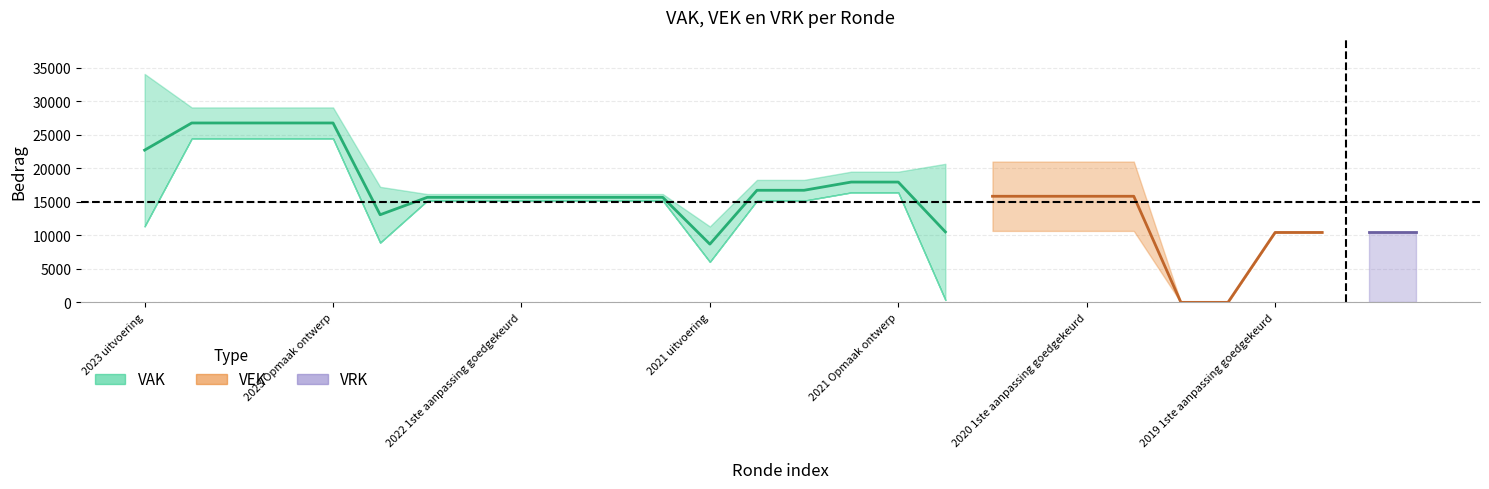

Reading left to right, list all the values displayed in this chart.

VAK: 2023 uitvoering=34080	2023 1ste aanpassing goedgekeurd=29080	2023 1ste aanpassing ontwerp=29080	2023 Opmaak goedgekeurd=29080	2023 Opmaak ontwerp=29080	2022 uitvoering=17234	2022 2de aanpassing goedgekeurd=16158	2022 2de aanpassing ontwerp=16158	2022 1ste aanpassing goedgekeurd=16158	2022 1ste aanpassing ontwerp=16158	2022 Opmaak goedgekeurd=16158	2022 Opmaak ontwerp=16158	2021 uitvoering=11328	2021 1ste aanpassing goedgekeurd=18270	2021 1ste aanpassing ontwerp=18270	2021 Opmaak goedgekeurd=19495	2021 Opmaak ontwerp=19495	2020 uitvoering=20668	2020 2de aanpassing goedgekeurd=21000	2020 2de aanpassing ontwerp=21000	2020 1ste aanpassing goedgekeurd=21000	2020 1ste aanpassing ontwerp=21000	2020 Opmaak goedgekeurd=0	2020 Opmaak ontwerp=0	2019 1ste aanpassing goedgekeurd=10428	2019 1ste aanpassing ontwerp=10428	2019 opmaak goedgekeurd=0	2019 opmaak ontwerp=0
VEK: 2023 uitvoering=11346	2023 1ste aanpassing goedgekeurd=24445	2023 1ste aanpassing ontwerp=24445	2023 Opmaak goedgekeurd=24445	2023 Opmaak ontwerp=24445	2022 uitvoering=8911	2022 2de aanpassing goedgekeurd=15175	2022 2de aanpassing ontwerp=15175	2022 1ste aanpassing goedgekeurd=15175	2022 1ste aanpassing ontwerp=15175	2022 Opmaak goedgekeurd=15175	2022 Opmaak ontwerp=15175	2021 uitvoering=6042	2021 1ste aanpassing goedgekeurd=15175	2021 1ste aanpassing ontwerp=15175	2021 Opmaak goedgekeurd=16400	2021 Opmaak ontwerp=16400	2020 uitvoering=359	2020 2de aanpassing goedgekeurd=10658	2020 2de aanpassing ontwerp=10658	2020 1ste aanpassing goedgekeurd=10658	2020 1ste aanpassing ontwerp=10658	2020 Opmaak goedgekeurd=0	2020 Opmaak ontwerp=0	2019 1ste aanpassing goedgekeurd=10428	2019 1ste aanpassing ontwerp=10428	2019 opmaak goedgekeurd=0	2019 opmaak ontwerp=0
VRK: 2023 uitvoering=0	2023 1ste aanpassing goedgekeurd=0	2023 1ste aanpassing ontwerp=0	2023 Opmaak goedgekeurd=0	2023 Opmaak ontwerp=0	2022 uitvoering=0	2022 2de aanpassing goedgekeurd=0	2022 2de aanpassing ontwerp=0	2022 1ste aanpassing goedgekeurd=0	2022 1ste aanpassing ontwerp=0	2022 Opmaak goedgekeurd=0	2022 Opmaak ontwerp=0	2021 uitvoering=0	2021 1ste aanpassing goedgekeurd=0	2021 1ste aanpassing ontwerp=0	2021 Opmaak goedgekeurd=0	2021 Opmaak ontwerp=0	2020 uitvoering=0	2020 2de aanpassing goedgekeurd=0	2020 2de aanpassing ontwerp=0	2020 1ste aanpassing goedgekeurd=0	2020 1ste aanpassing ontwerp=0	2020 Opmaak goedgekeurd=0	2020 Opmaak ontwerp=0	2019 1ste aanpassing goedgekeurd=0	2019 1ste aanpassing ontwerp=0	2019 opmaak goedgekeurd=10428	2019 opmaak ontwerp=10428